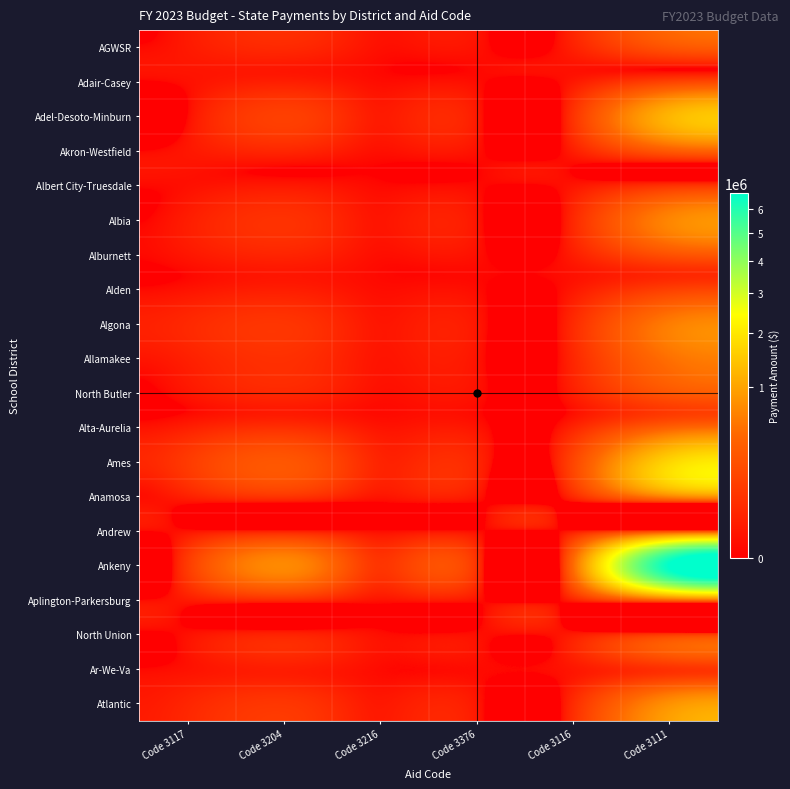

What is the spread (max minus min) of values at Code 3117?

105532